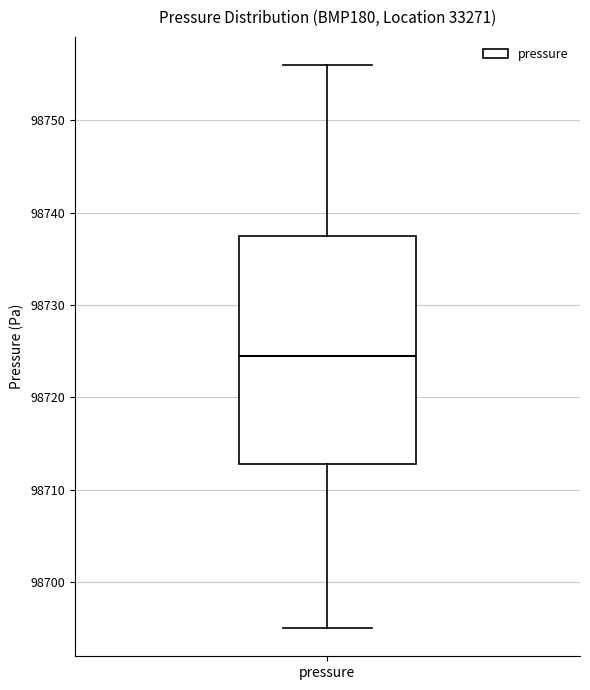

Read this box plot against the y-axis: the position of the median line, the range covered by the box, and the ends of both whiskers. The values are not printed on the chart, so give them approximately, as read against the axis.

median 98725, box 98713 to 98738, whiskers 98695 to 98756